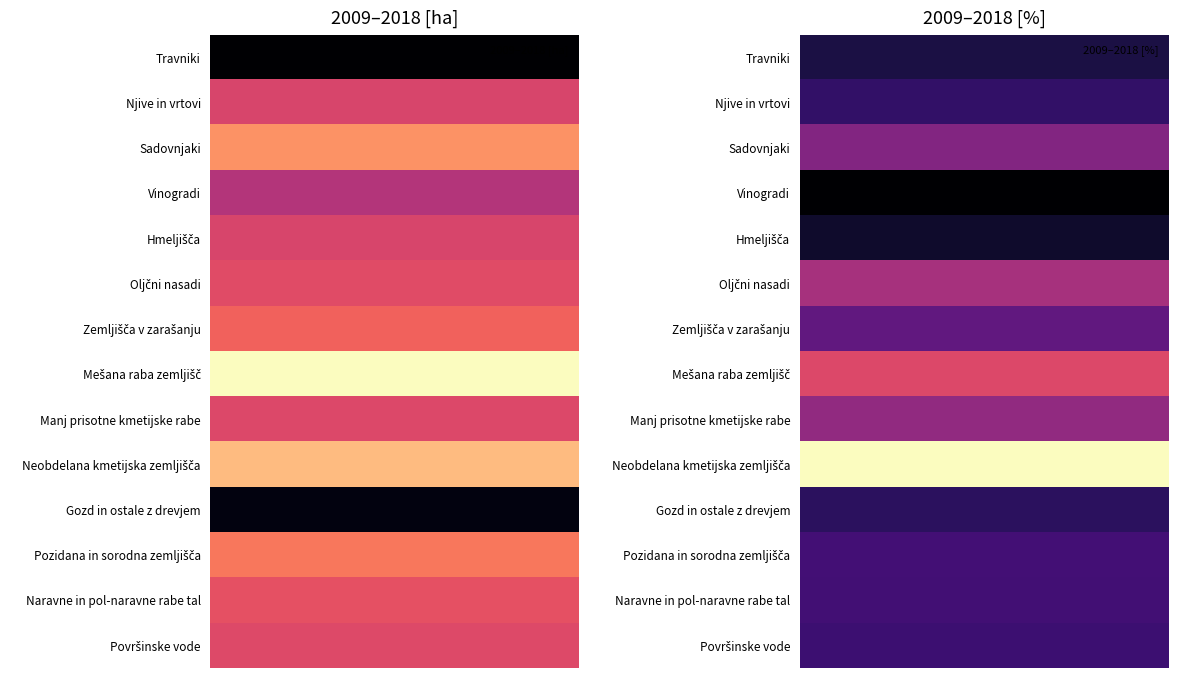

Between 0 and 1, which series saw the biggest shift?

Travniki